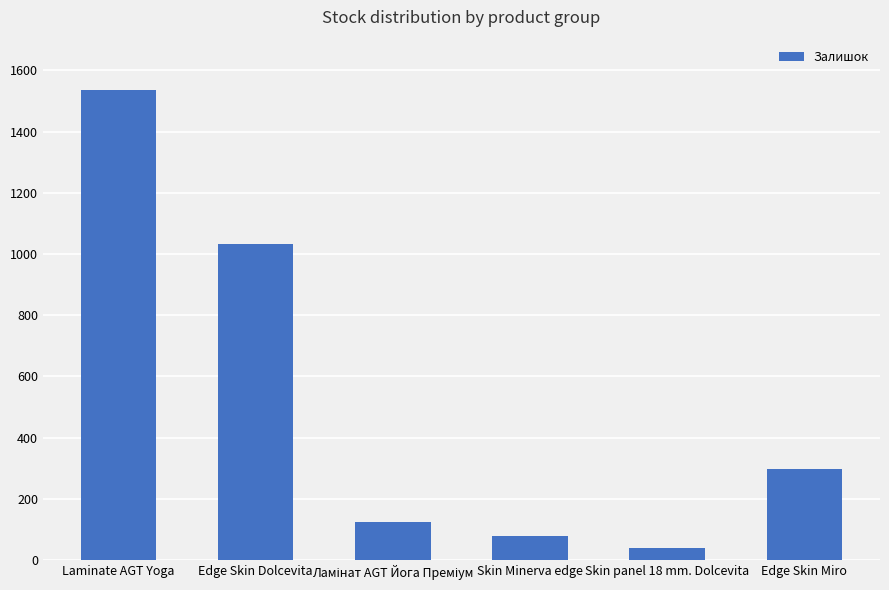

Which label corresponds to the smallest value in the chart?

Skin panel 18 mm. Dolcevita